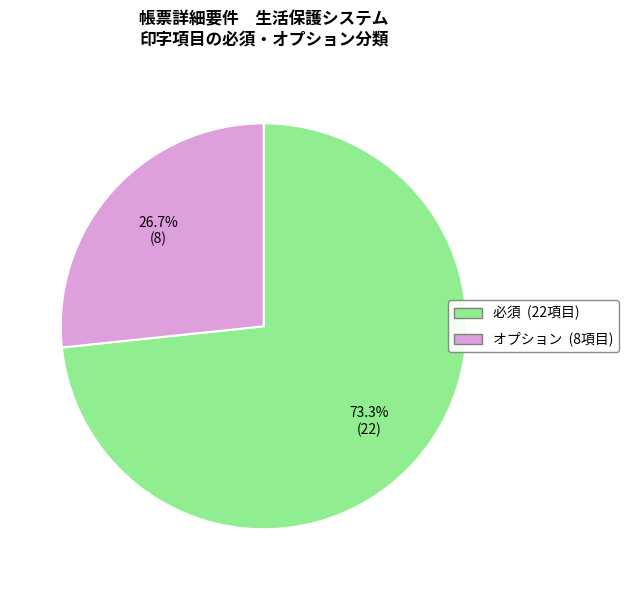

Which slice represents more than half of the pie?

必須